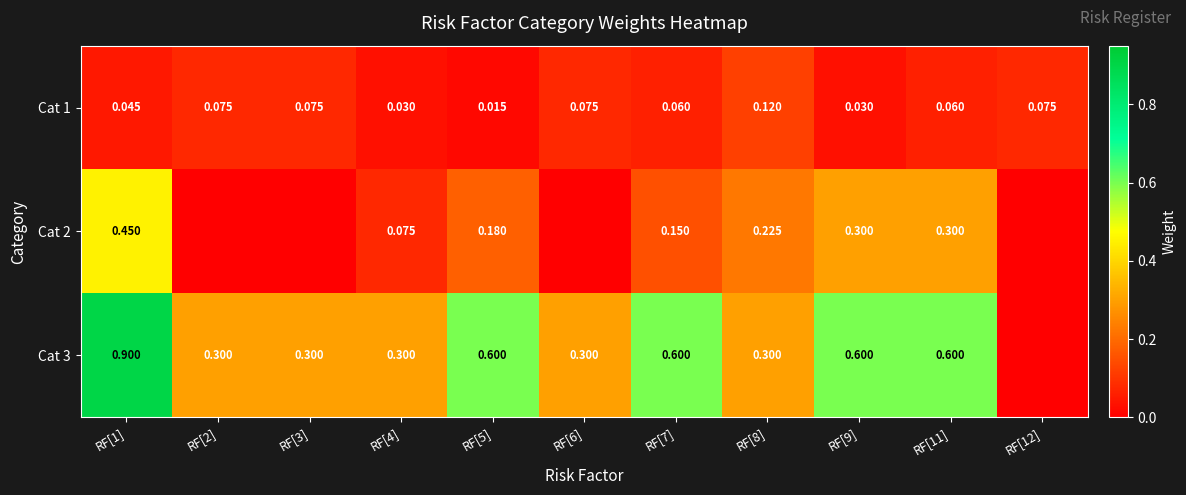

Which category has the lowest value in the Cat 1 series?

RF[5]